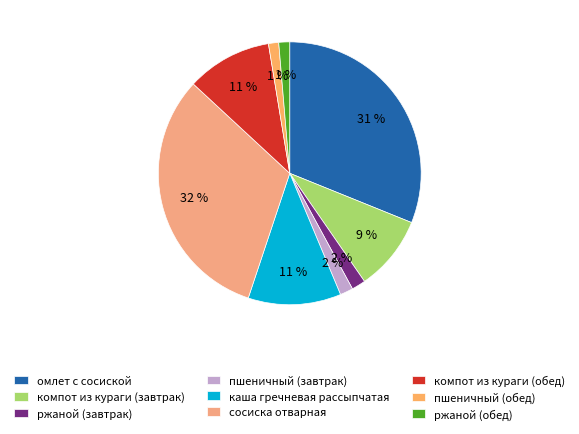

How many segments does this pie chart have?

9